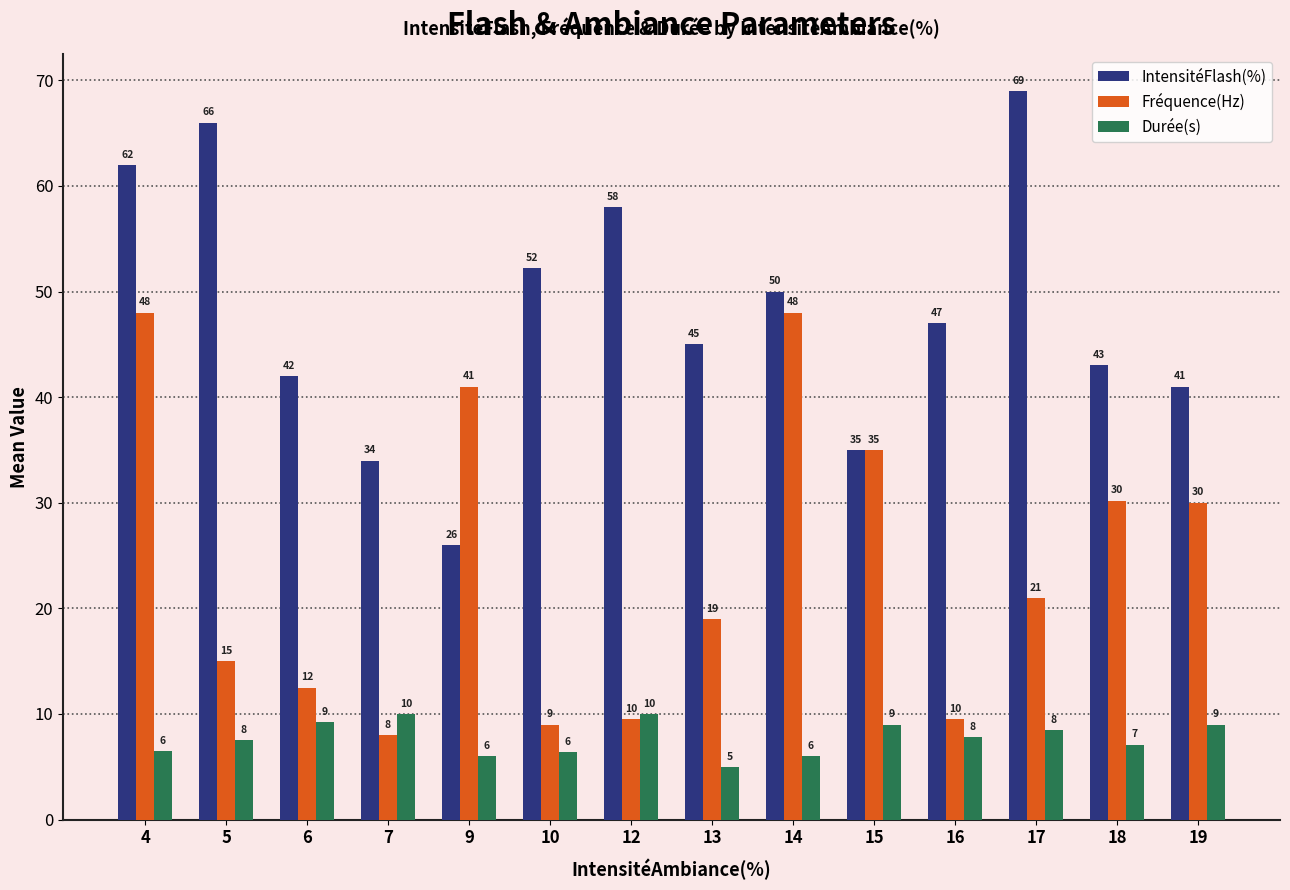

List the series in order of their peak value, highest first.

IntensitéFlash(%), Fréquence(Hz), Durée(s)